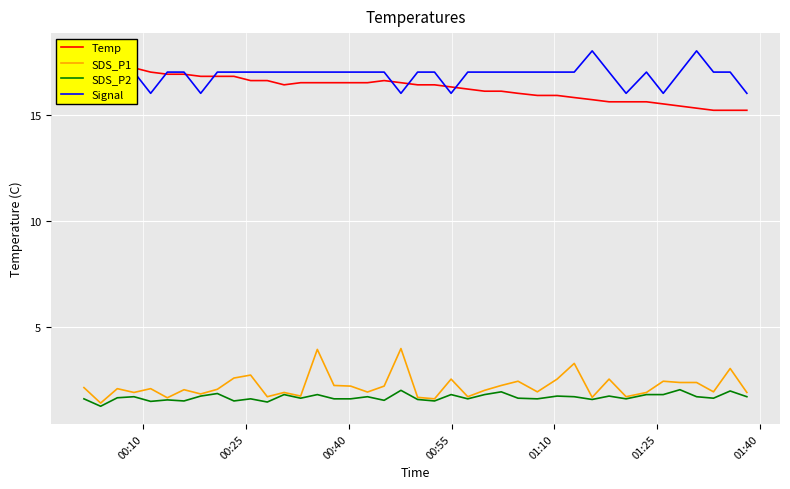

What is the highest value of the SDS_P1 series?

4.0